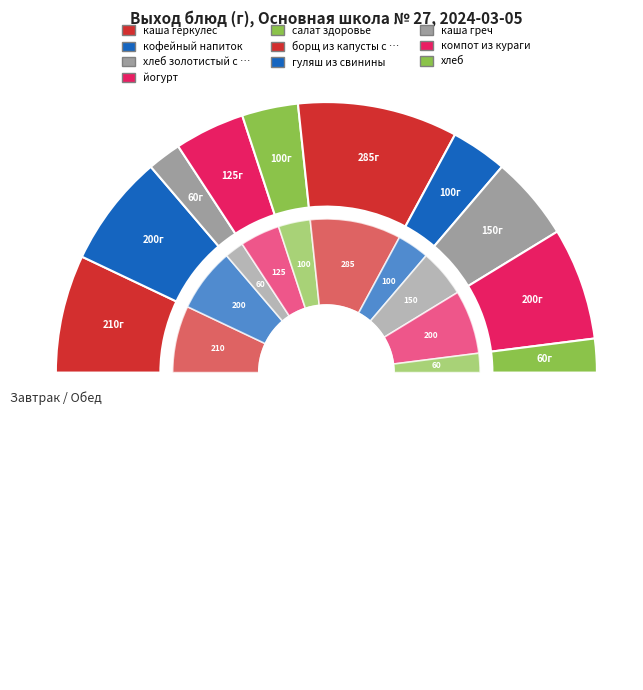

Which has a higher value, кофейный напиток or каша геркулес?

каша геркулес